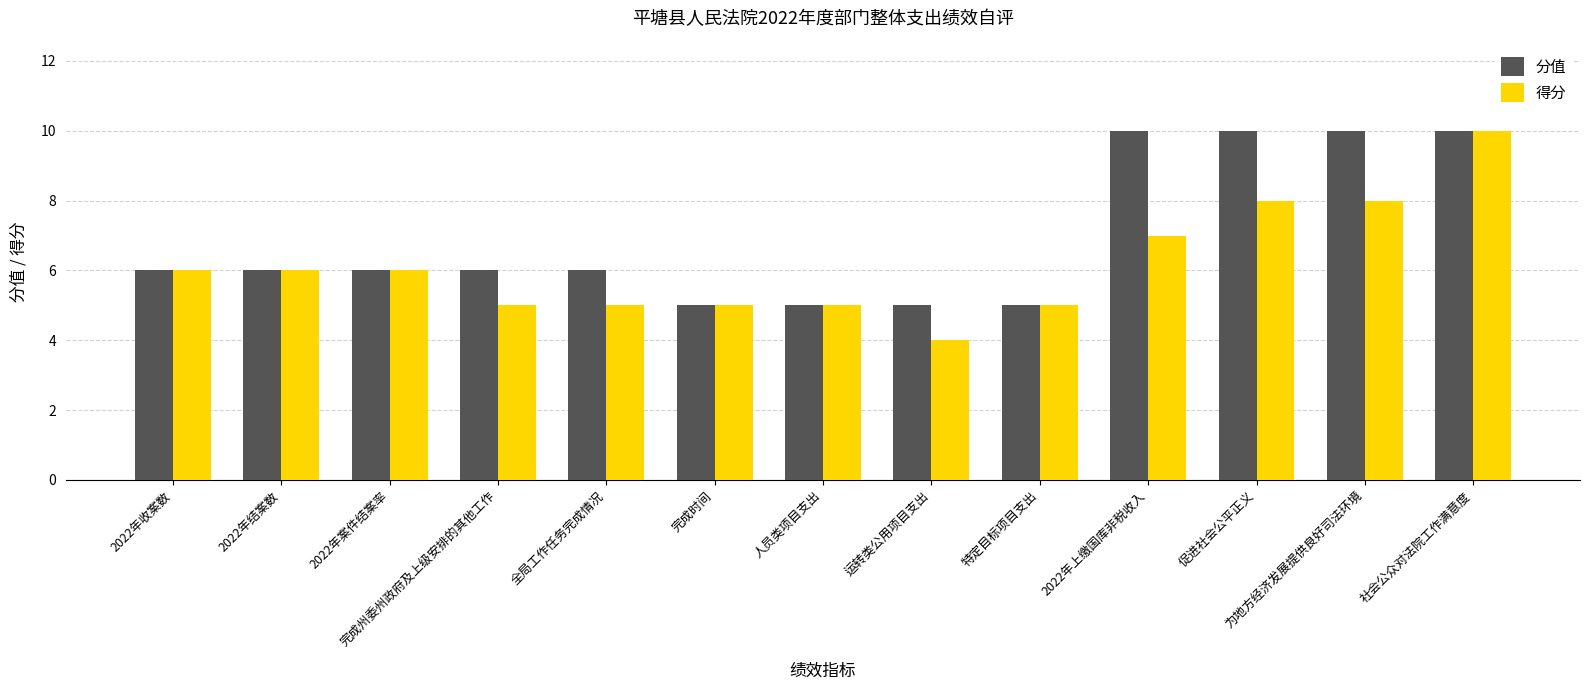

What is the maximum value shown in the chart?

10